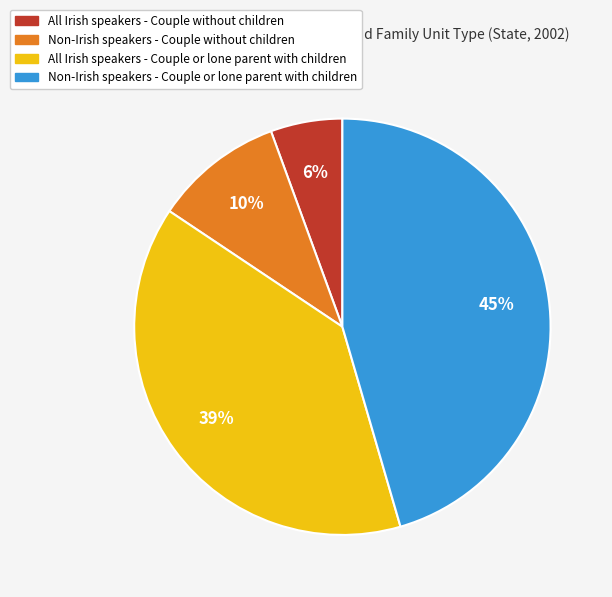

Count the number of slices in the pie.

4